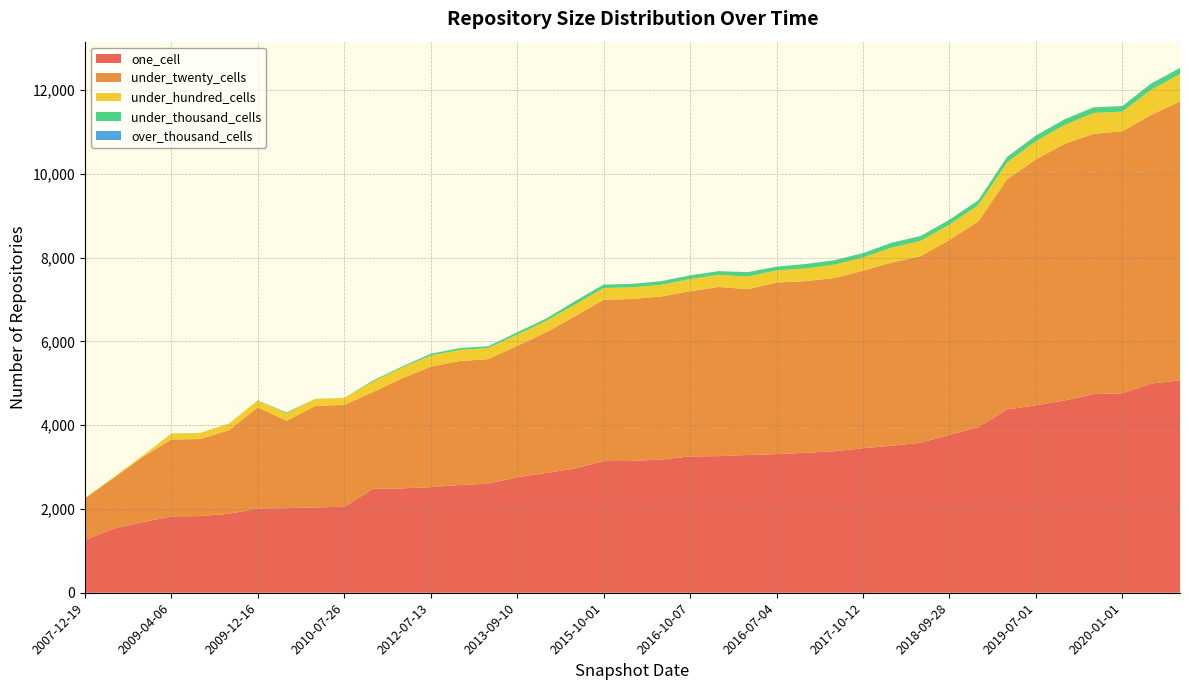

Reading right to left, list all the values displayed in this chart.

one_cell: 2020-10-01=5066	2020-07-01=4994	2020-01-01=4761	2020-04-01=4742	2019-10-09=4590	2019-07-01=4473	2019-04-06=4374	2019-01-01=3951	2018-09-28=3768	2018-04-09=3581	2017-12-22=3508	2017-10-12=3450	2017-07-24=3375	2017-04-12=3341	2016-07-04=3309	2016-12-27=3287	2016-04-05=3261	2016-10-07=3254	2016-01-04=3180	2015-04-09=3147	2015-10-01=3142	2014-09-08=2966	2014-03-28=2857	2013-09-10=2756	2013-02-20=2604	2012-12-11=2571	2012-07-13=2520	2011-06-10=2492	2012-01-18=2480	2010-07-26=2051	2010-04-01=2037	2010-11-17=2018	2009-12-16=2014	2009-09-25=1885	2009-06-17=1829	2009-04-06=1823	2008-10-10=1682	2008-04-01=1531	2007-12-19=1257
under_twenty_cells: 2020-10-01=6658	2020-07-01=6412	2020-01-01=6253	2020-04-01=6210	2019-10-09=6127	2019-07-01=5870	2019-04-06=5493	2019-01-01=4912	2018-09-28=4651	2018-04-09=4452	2017-12-22=4373	2017-10-12=4236	2017-07-24=4136	2017-04-12=4097	2016-07-04=4094	2016-12-27=3959	2016-04-05=4037	2016-10-07=3942	2016-01-04=3891	2015-04-09=3864	2015-10-01=3850	2014-09-08=3631	2014-03-28=3356	2013-09-10=3135	2013-02-20=2972	2012-12-11=2958	2012-07-13=2876	2011-06-10=2624	2012-01-18=2312	2010-07-26=2431	2010-04-01=2424	2010-11-17=2086	2009-12-16=2410	2009-09-25=1995	2009-06-17=1839	2009-04-06=1835	2008-10-10=1555	2008-04-01=1210	2007-12-19=991
under_hundred_cells: 2020-10-01=654	2020-07-01=600	2020-01-01=467	2020-04-01=499	2019-10-09=450	2019-07-01=436	2019-04-06=403	2019-01-01=388	2018-09-28=368	2018-04-09=365	2017-12-22=358	2017-10-12=316	2017-07-24=318	2017-04-12=302	2016-07-04=291	2016-12-27=300	2016-04-05=290	2016-10-07=291	2016-01-04=278	2015-04-09=281	2015-10-01=282	2014-09-08=280	2014-03-28=274	2013-09-10=270	2013-02-20=266	2012-12-11=266	2012-07-13=265	2011-06-10=258	2012-01-18=249	2010-07-26=166	2010-04-01=166	2010-11-17=177	2009-12-16=166	2009-09-25=156	2009-06-17=143	2009-04-06=141	2008-10-10=33	2008-04-01=17	2007-12-19=17
under_thousand_cells: 2020-10-01=147	2020-07-01=147	2020-01-01=134	2020-04-01=134	2019-10-09=133	2019-07-01=133	2019-04-06=132	2019-01-01=115	2018-09-28=114	2018-04-09=115	2017-12-22=115	2017-10-12=103	2017-07-24=105	2017-04-12=105	2016-07-04=87	2016-12-27=105	2016-04-05=87	2016-10-07=87	2016-01-04=87	2015-04-09=79	2015-10-01=79	2014-09-08=79	2014-03-28=54	2013-09-10=54	2013-02-20=42	2012-12-11=42	2012-07-13=42	2011-06-10=24	2012-01-18=26	2010-07-26=1	2010-04-01=1	2010-11-17=22	2009-12-16=1	2009-09-25=1	2009-06-17=1	2009-04-06=1	2008-10-10=0	2008-04-01=0	2007-12-19=0
over_thousand_cells: 2020-10-01=1	2020-07-01=1	2020-01-01=1	2020-04-01=1	2019-10-09=1	2019-07-01=1	2019-04-06=1	2019-01-01=1	2018-09-28=1	2018-04-09=1	2017-12-22=1	2017-10-12=1	2017-07-24=1	2017-04-12=1	2016-07-04=1	2016-12-27=1	2016-04-05=1	2016-10-07=1	2016-01-04=1	2015-04-09=1	2015-10-01=1	2014-09-08=1	2014-03-28=1	2013-09-10=1	2013-02-20=1	2012-12-11=1	2012-07-13=1	2011-06-10=1	2012-01-18=1	2010-07-26=1	2010-04-01=1	2010-11-17=1	2009-12-16=1	2009-09-25=1	2009-06-17=1	2009-04-06=1	2008-10-10=0	2008-04-01=0	2007-12-19=0